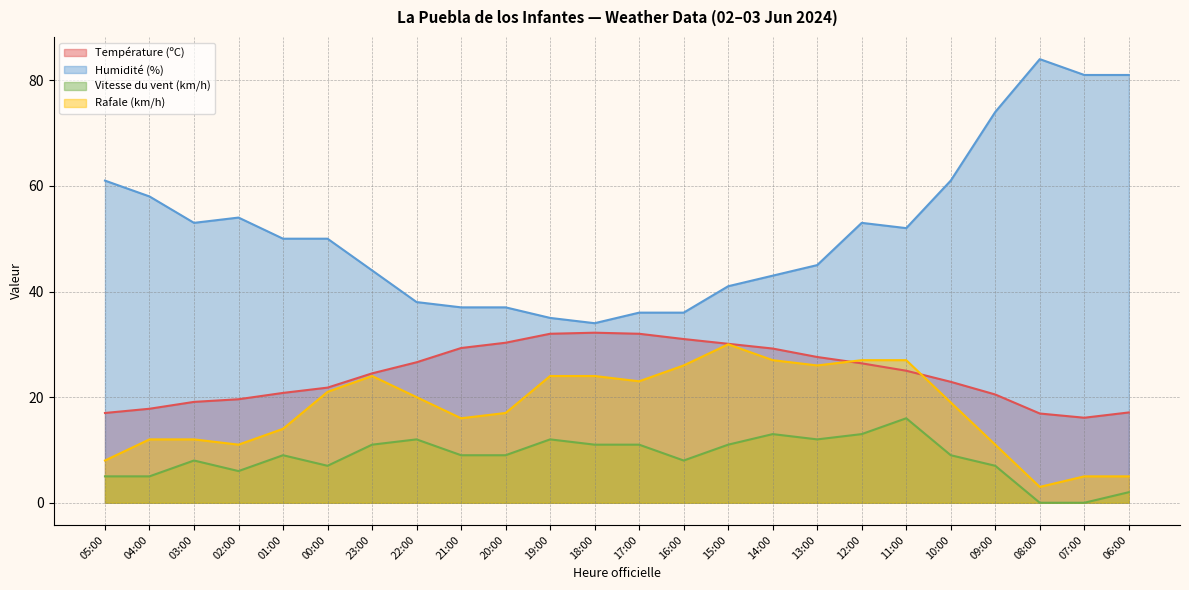

In Rafale (km/h), how many points are higher than both neighbors (excluding endpoints)?

2